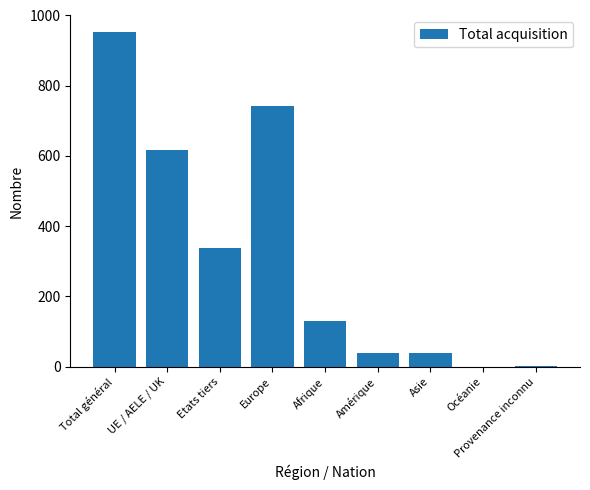

Are the bars grouped side by side (vs. stacked)?

No